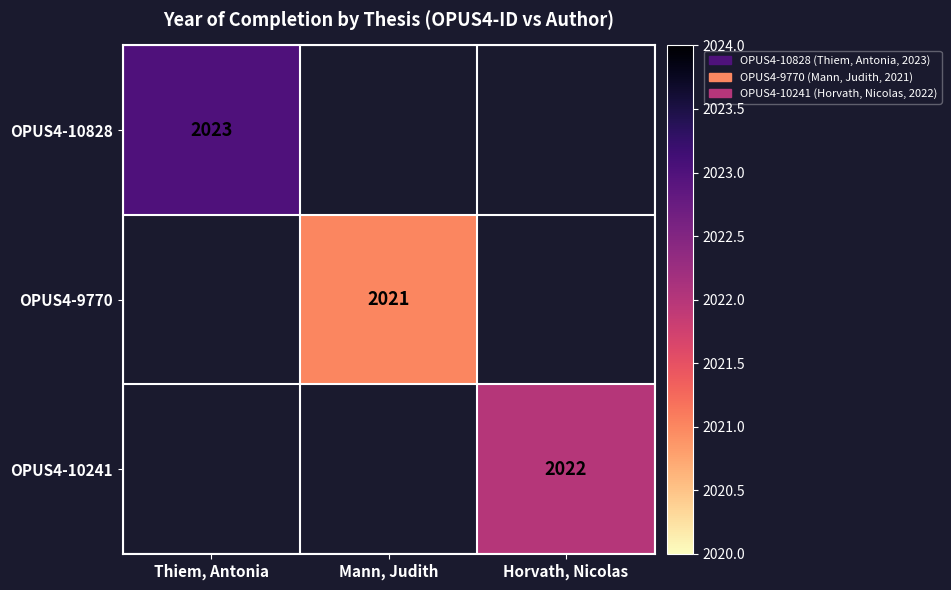

True or false: OPUS4-9770 has a value of 2021 at Mann, Judith.

True